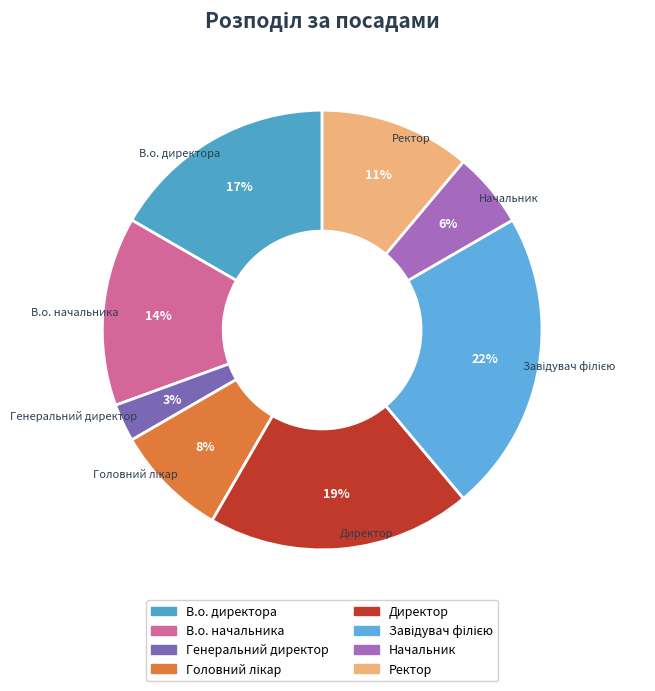

What percentage is the В.о. директора slice, to the nearest percent?

17%